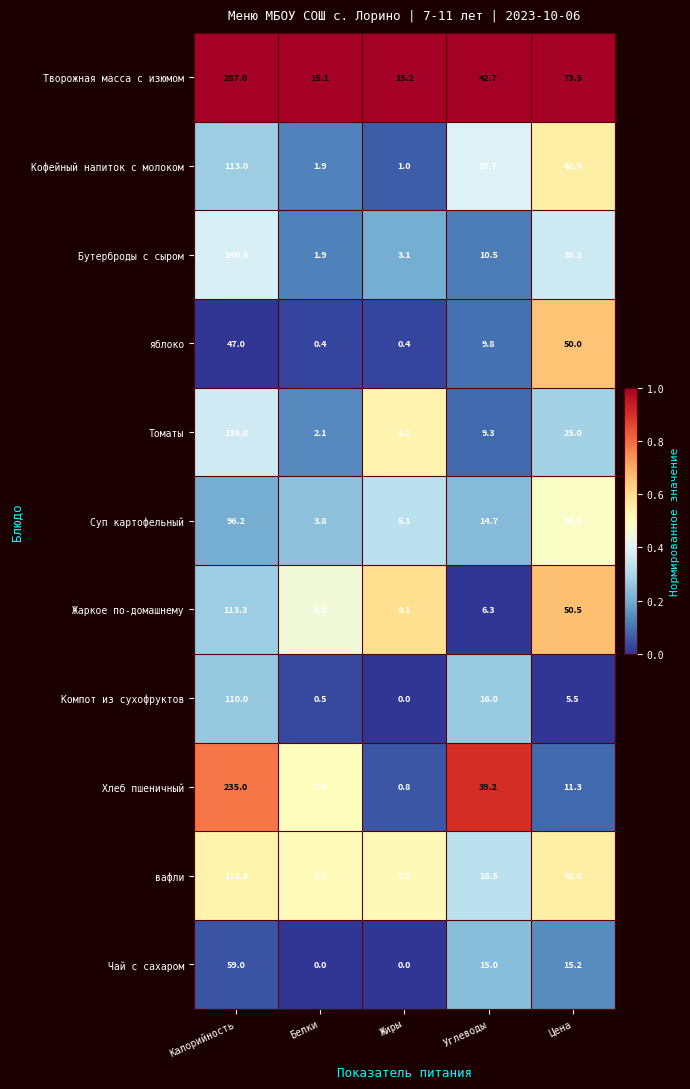

Rank the series at Калорийность from lowest to highest value.

яблоко, Чай с сахаром, Суп картофельный, Компот из сухофруктов, Кофейный напиток с молоком, Жаркое по-домашнему, Томаты, Бутерброды с сыром, вафли, Хлеб пшеничный, Творожная масса с изюмом